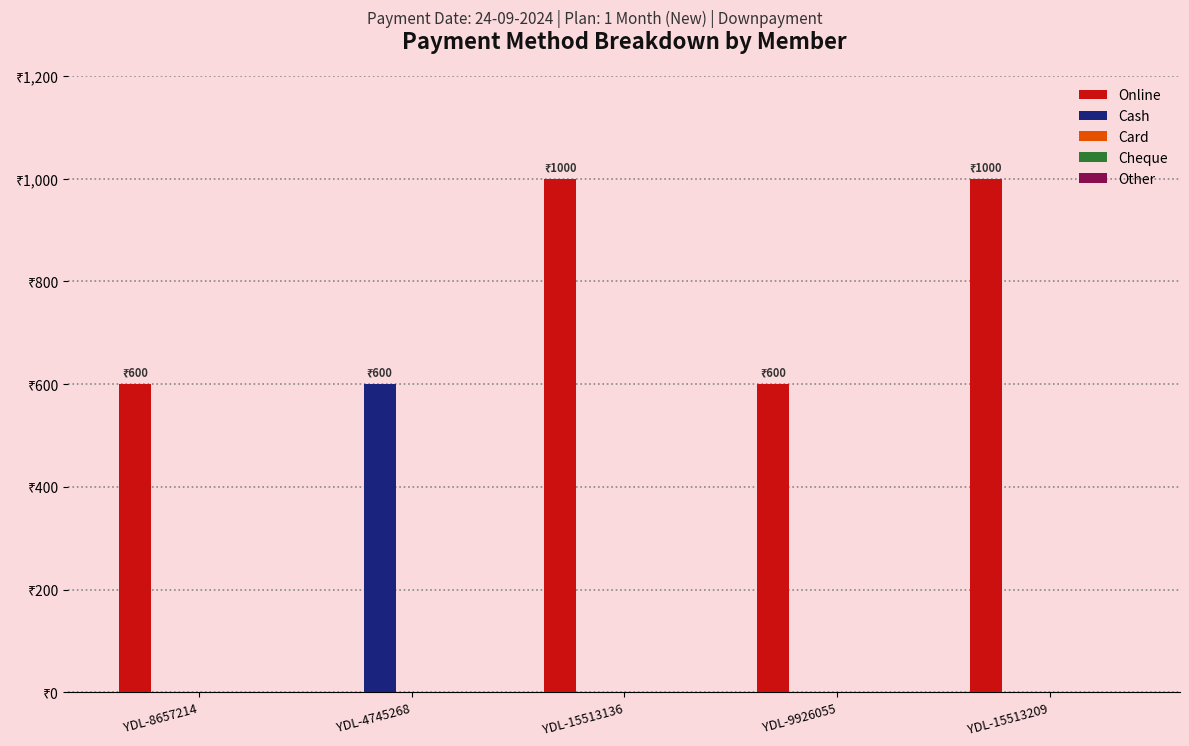

What is the total value across all series at YDL-8657214?

600